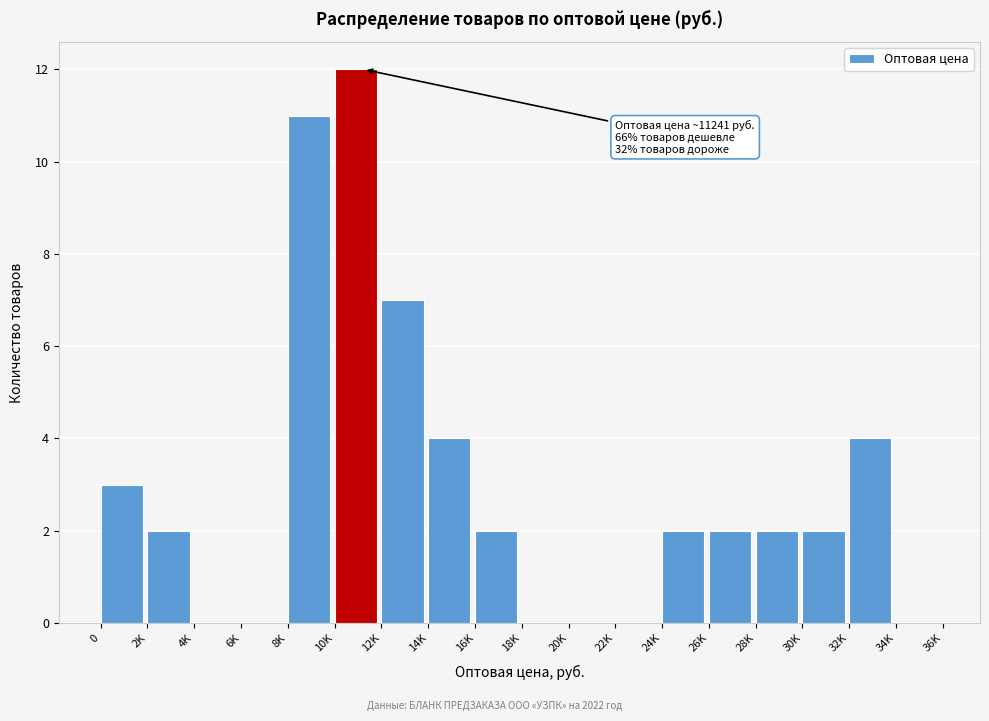

Reading left to right, transcribe all the data shown in this chart.

0=3	2K=2	4K=0	6K=0	8K=11	10K=12	12K=7	14K=4	16K=2	18K=0	20K=0	22K=0	24K=2	26K=2	28K=2	30K=2	32K=4	34K=0